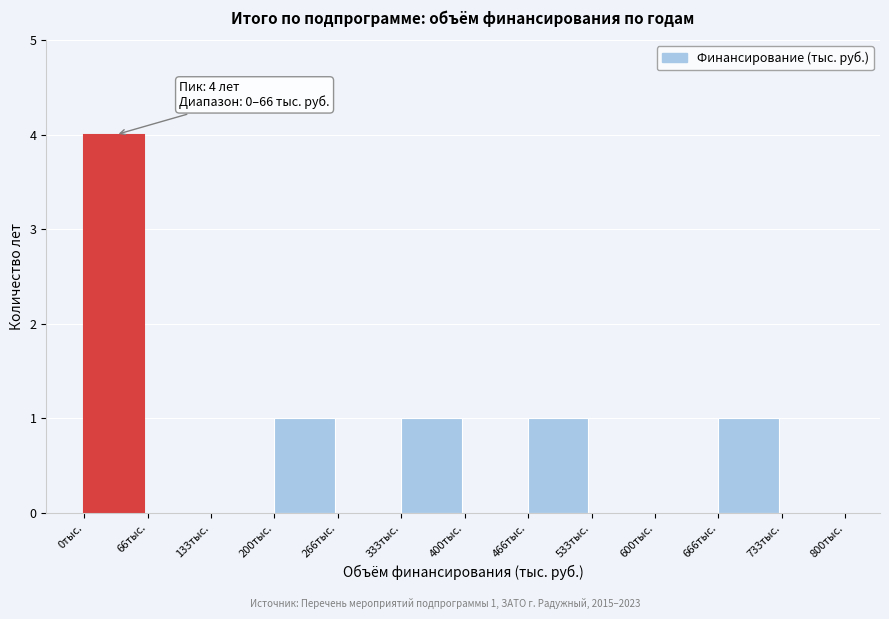

Over which range of the x-axis is the bar tallest?

0 to 70